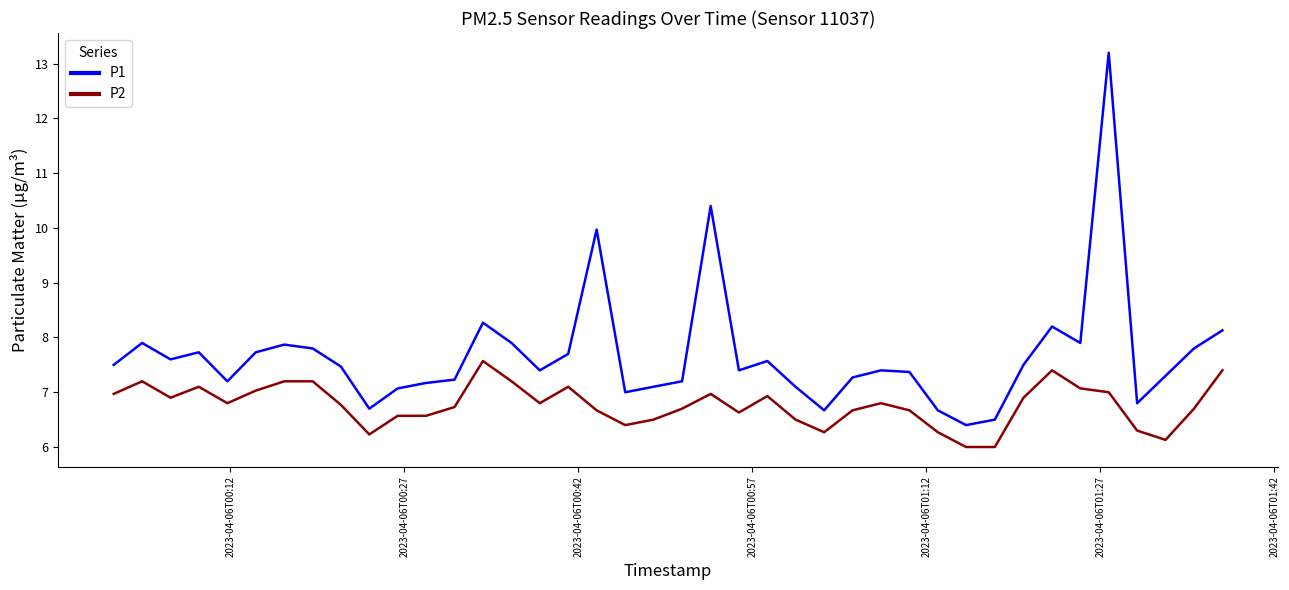

Which series has the largest range (max minus min)?

P1